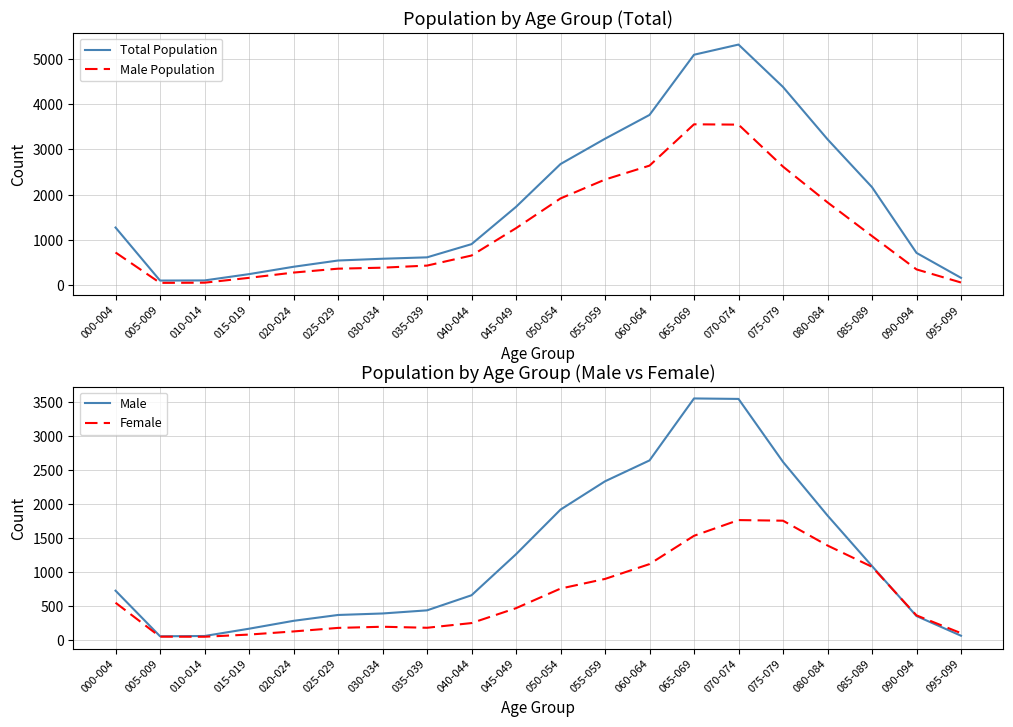

The Male series shows 727 at 000-004. True or false?

True